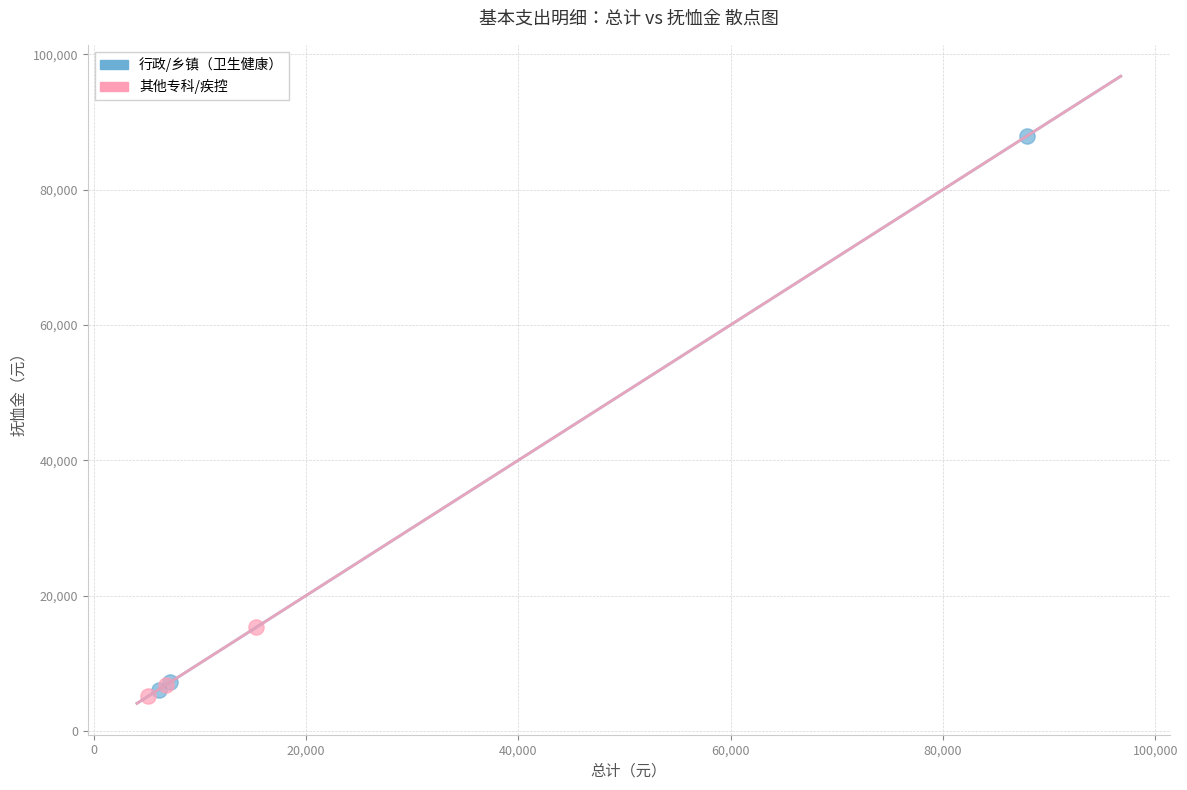

Which series has the largest Y range (max minus min)?

行政/乡镇（卫生健康）